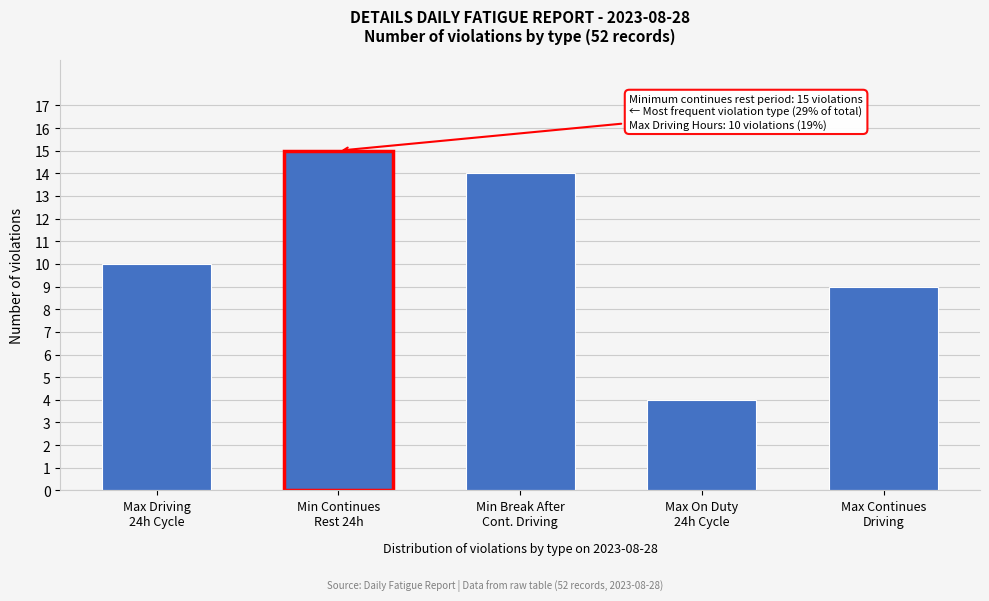

Reading left to right, what are all the values shown in this chart?

10	15	14	4	9